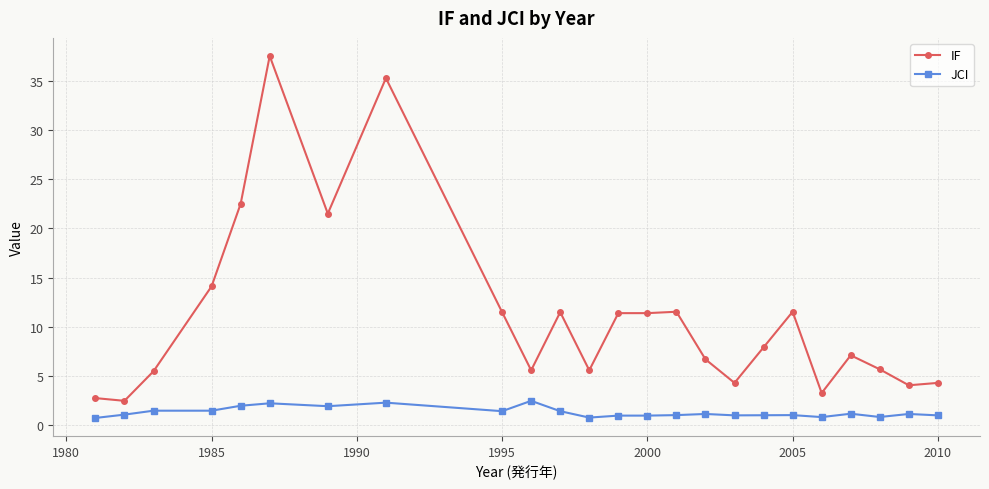

Which series has the widest spread of values?

IF